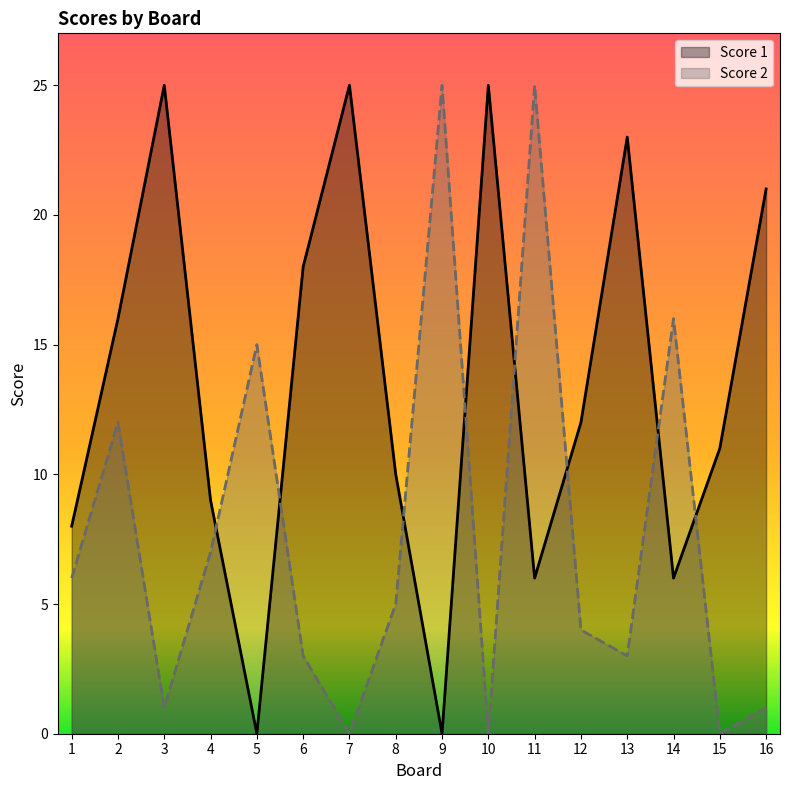

Which category has the lowest value across all series?

5